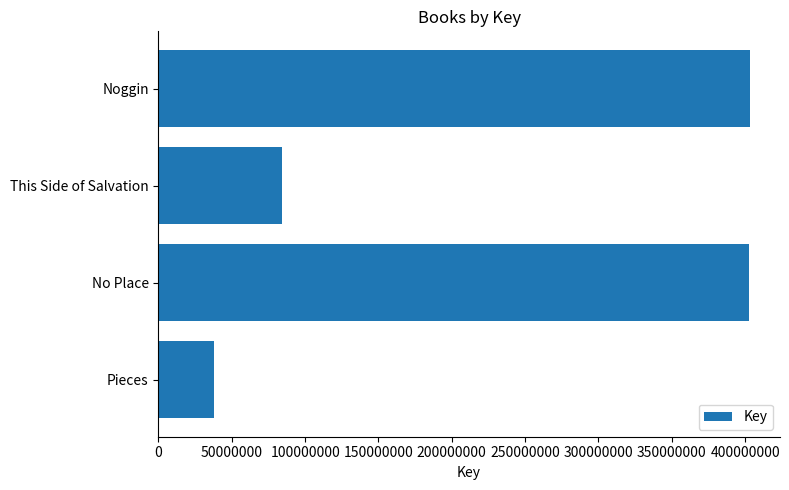

What is the label of the 3rd bar from the top?

No Place